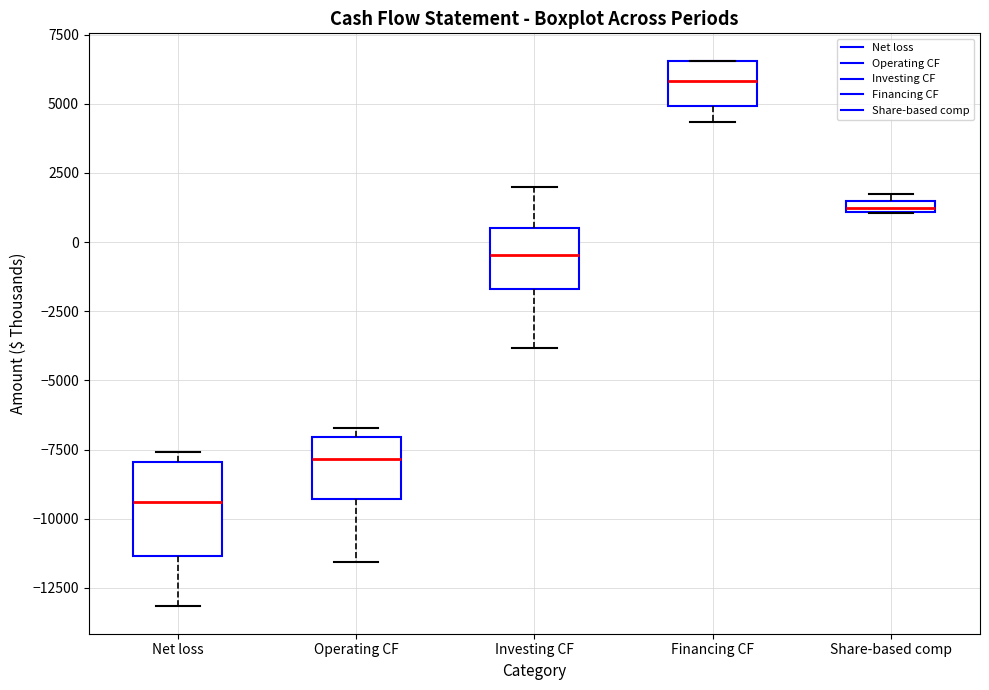

Which box has the highest median line?

Financing CF